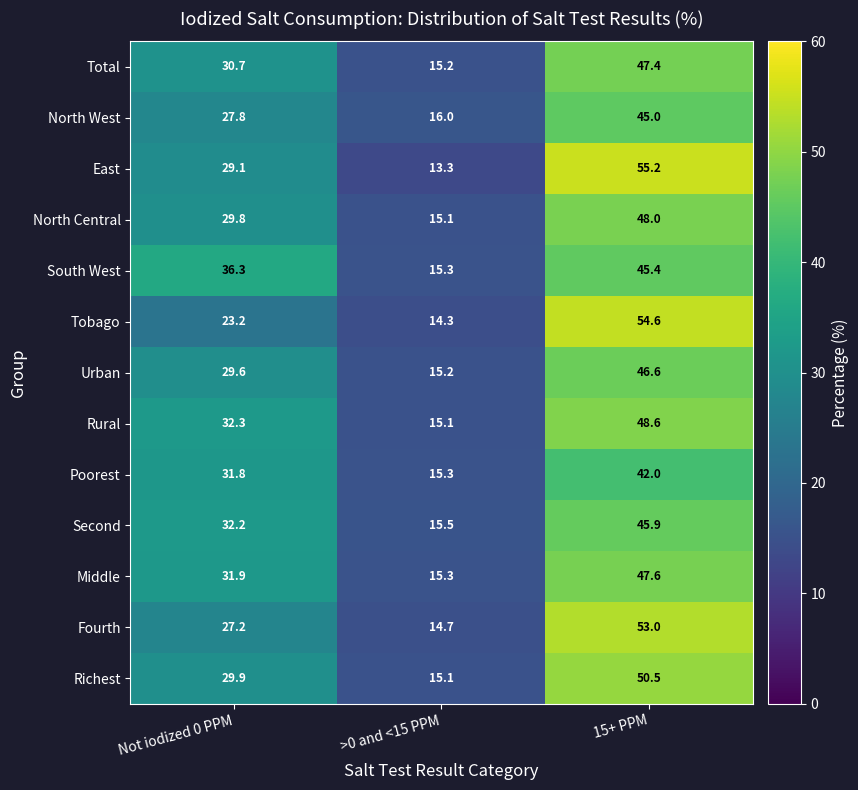

What is the average value of the North West series?

29.6